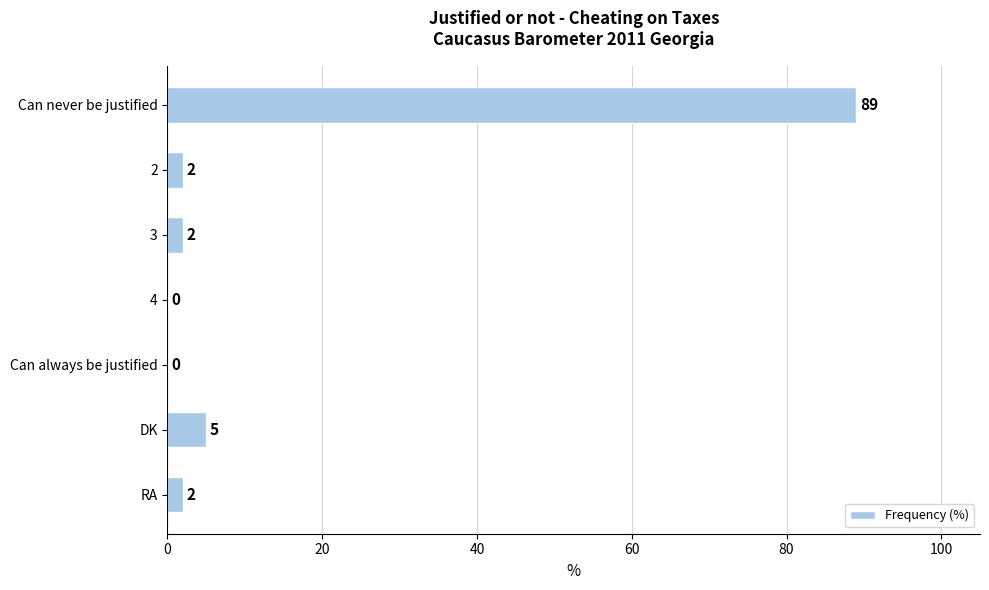

The chart shows a value of 0 at 4. True or false?

True